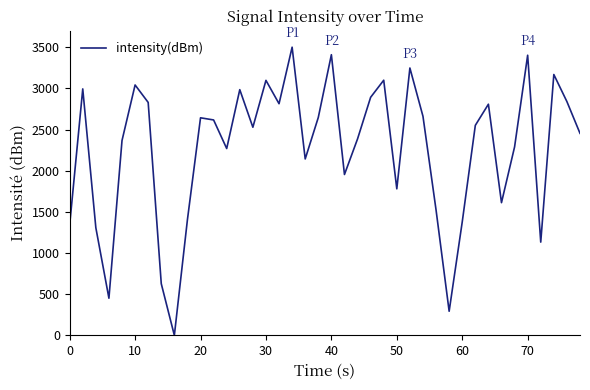

What is the difference between the maximum and minimum values?

3500.0